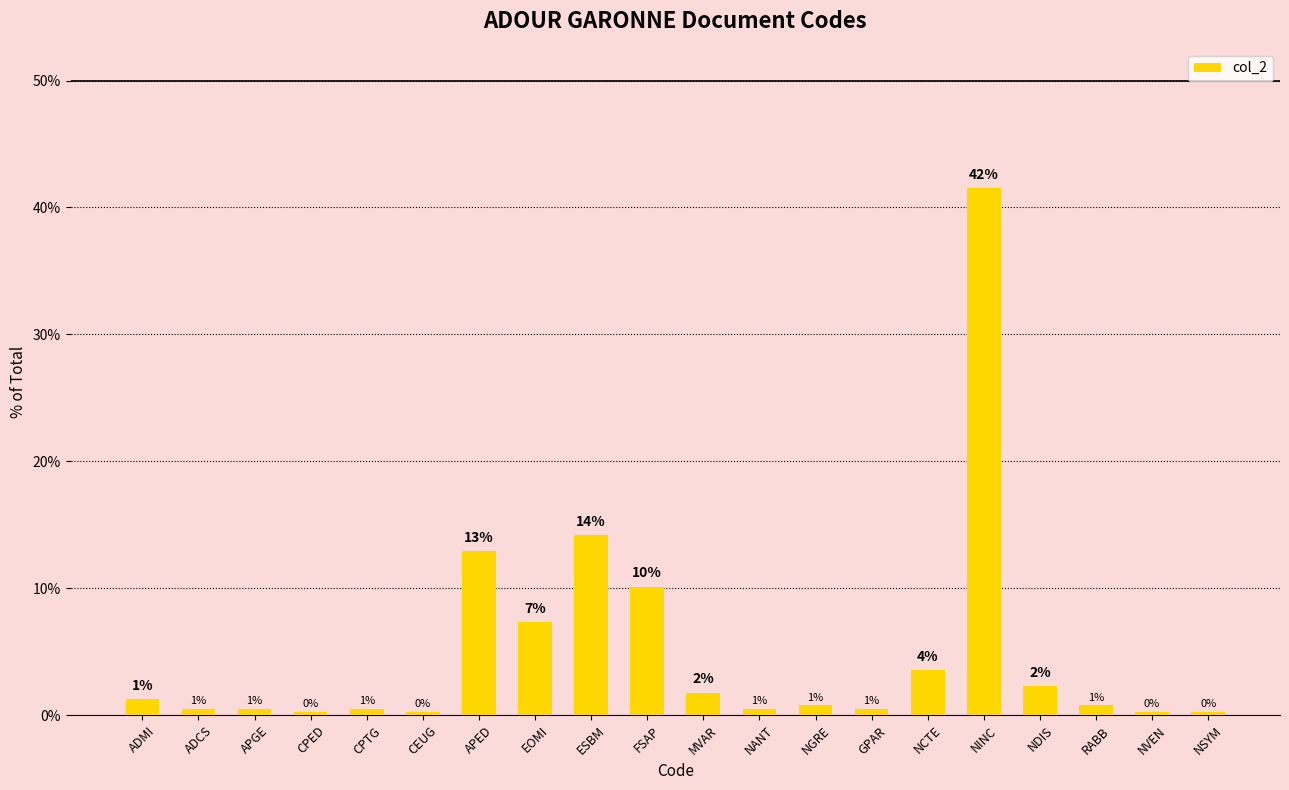

Which label corresponds to the largest value in the chart?

NINC